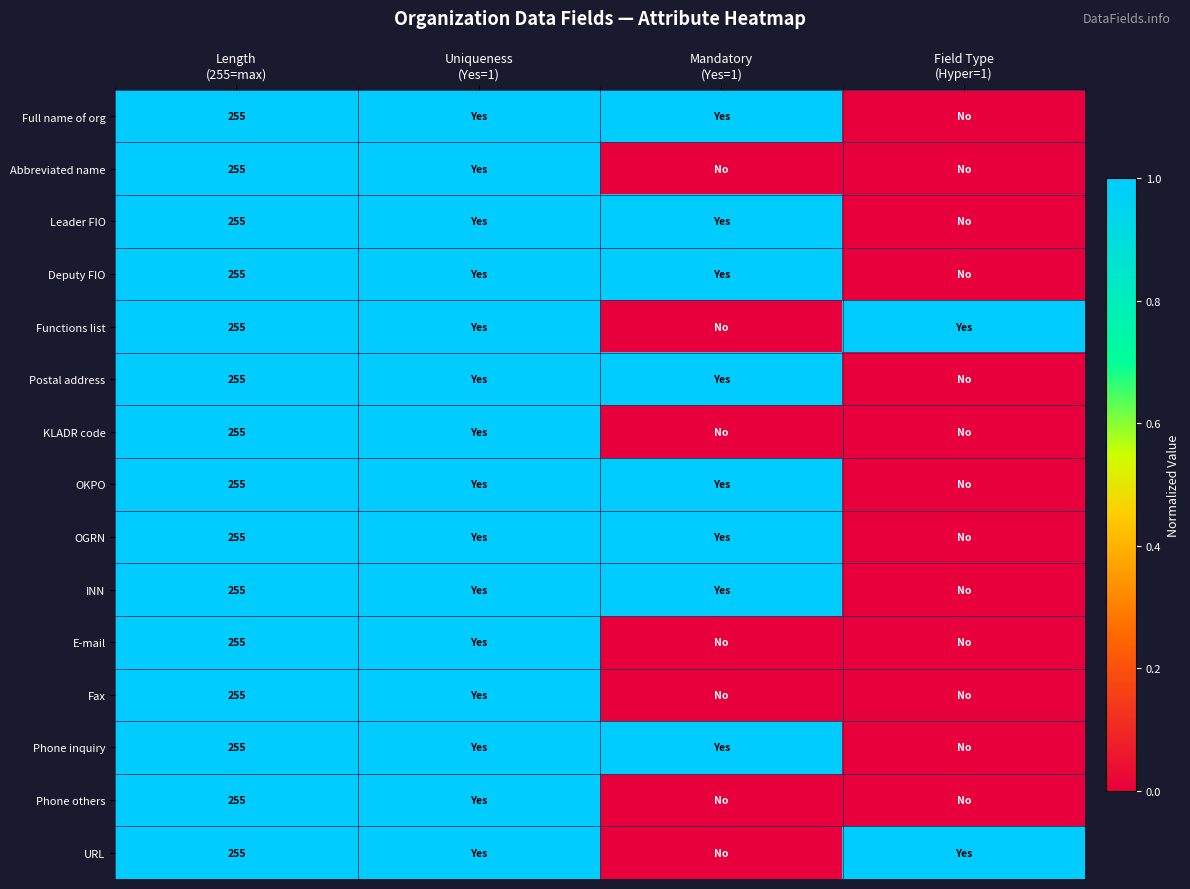

Is it true that Phone inquiry equals -1 at Field Type (Hyper=1)?

False